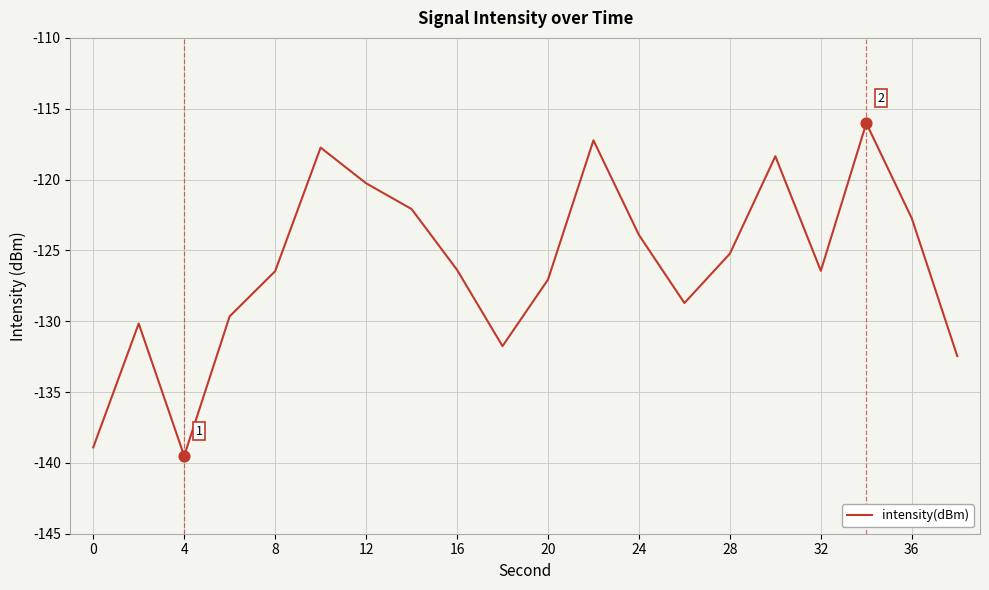

What is the greatest value displayed?

-116.0